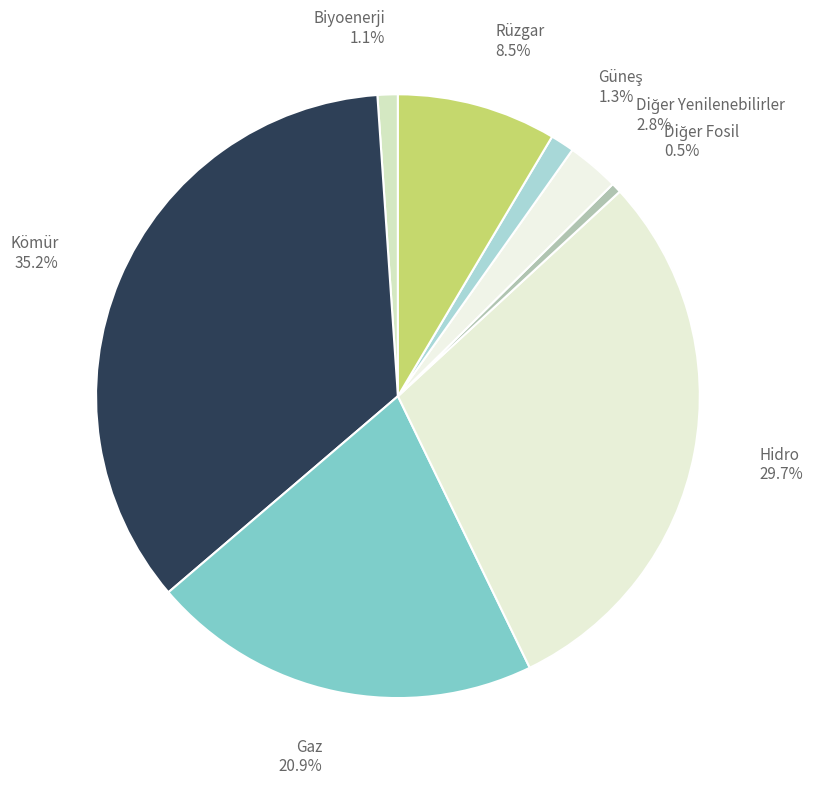

What is the ratio of the value at Rüzgar 8.5% to the value at Gaz 20.9%?

0.4